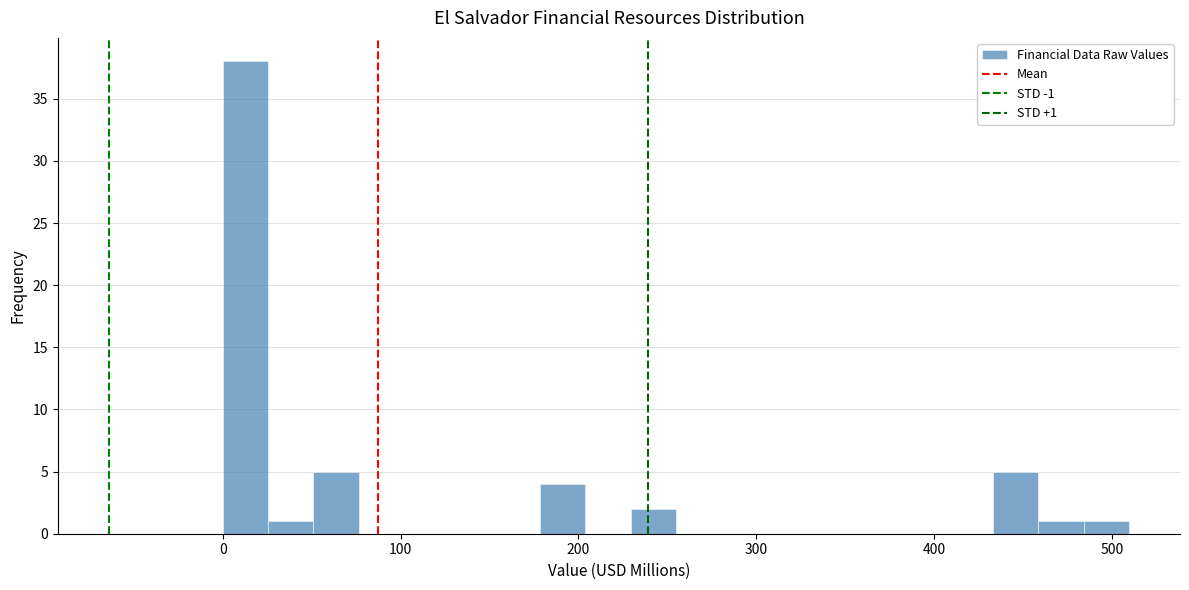

Around what value on the x-axis is the tallest bar? Give the approximate position of its centre, as read against the axis.

10